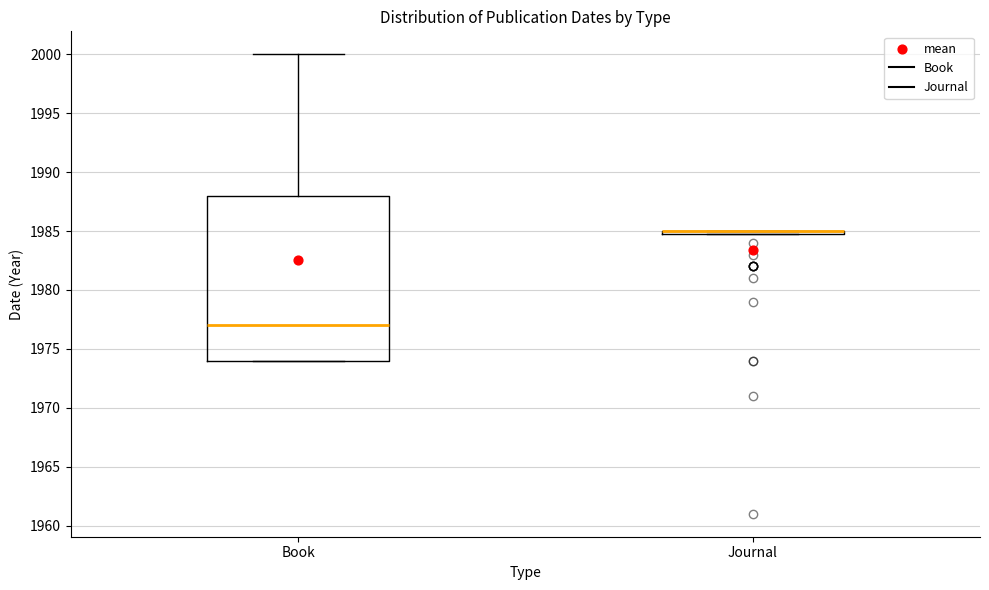

Where is the lower edge of the box for Book on the y-axis? The values are not printed on the chart, so give them approximately, as read against the axis.

1974